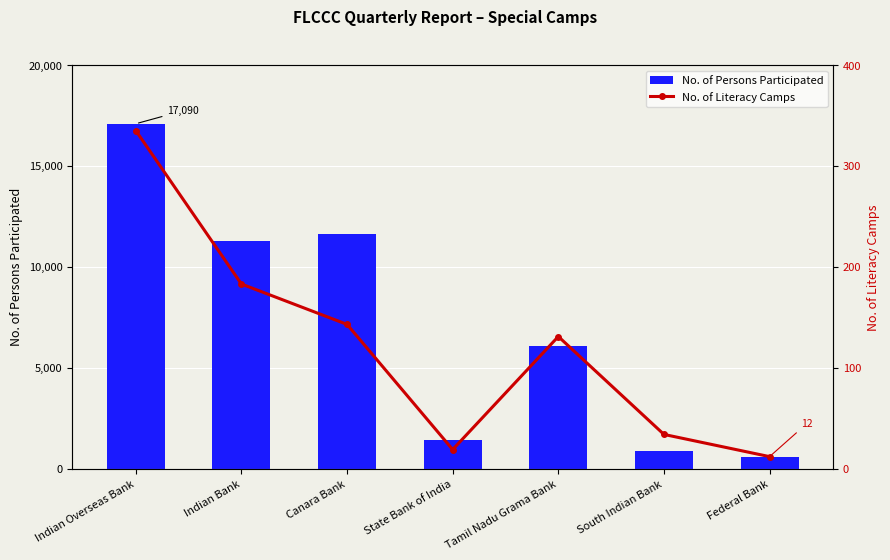

How many data points in No. of Literacy Camps are less than 131?

3